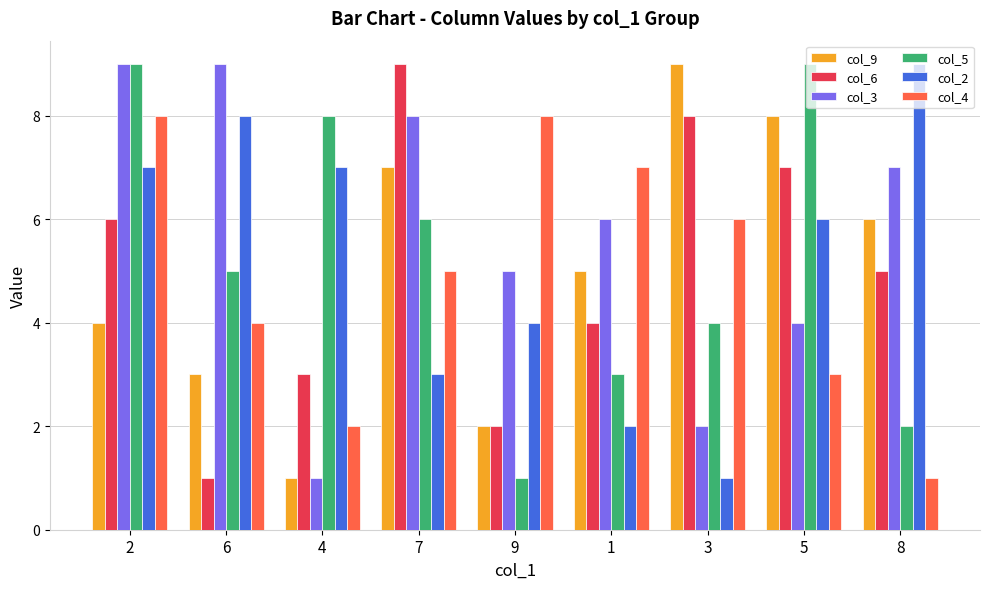

What is the sum of all col_2 values?

47